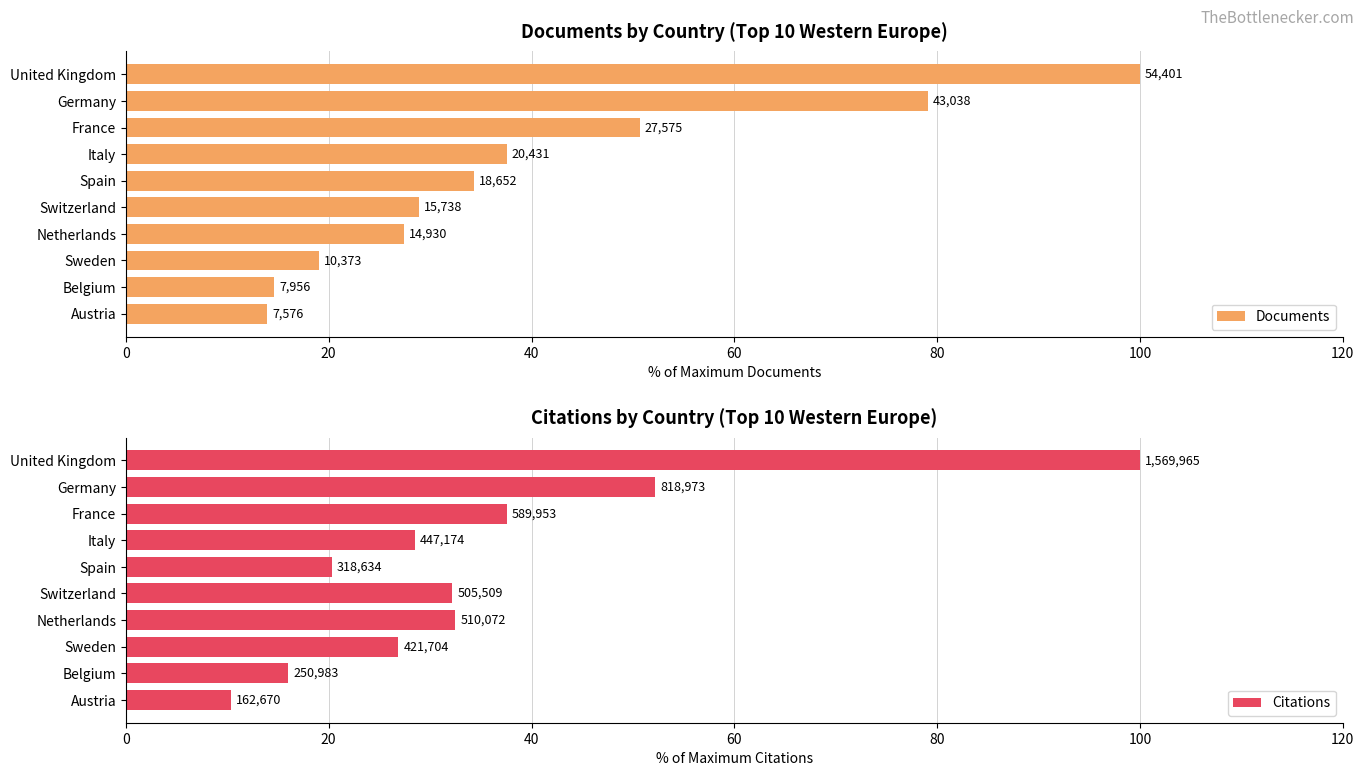

How many groups of bars are there?

10